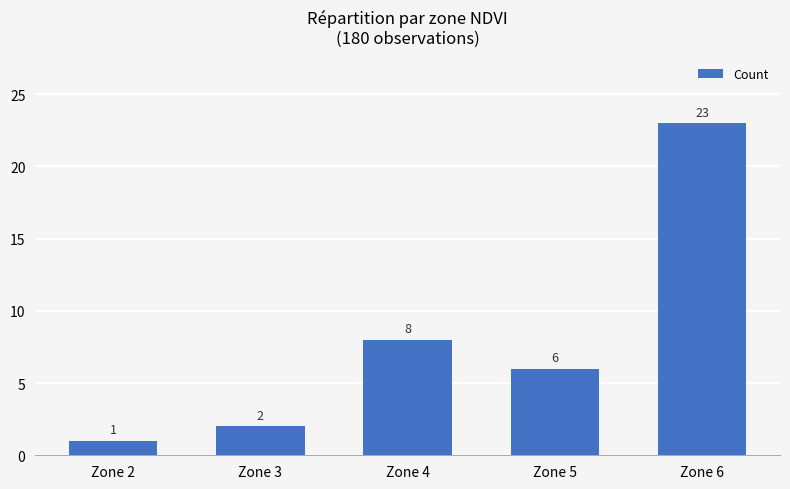

True or false: the data shows 1 at Zone 2.

True